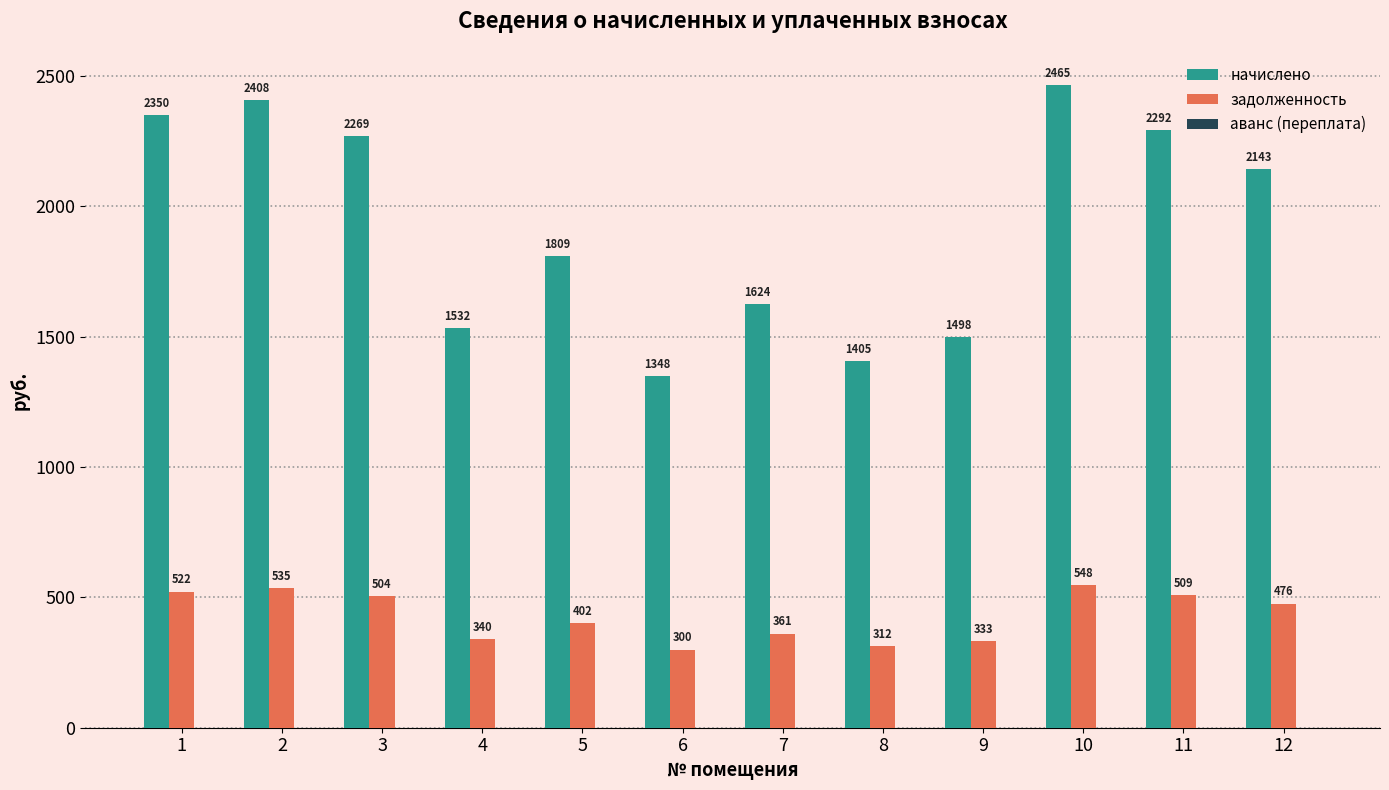

The задолженность series shows 935.4 at 1. True or false?

False